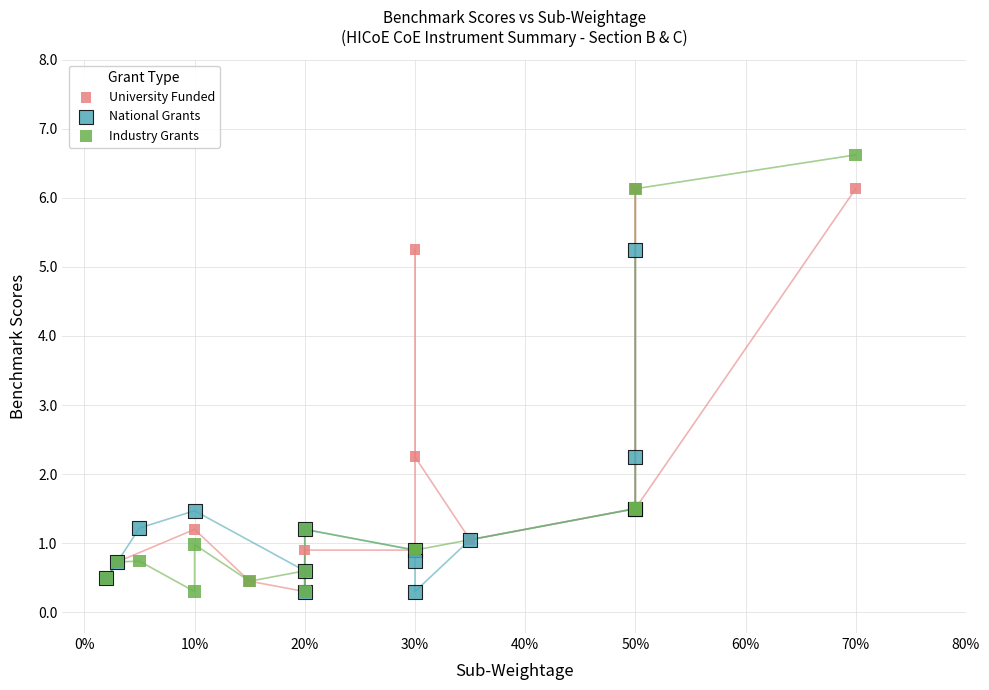

Which series contains the highest Y value?

Industry Grants